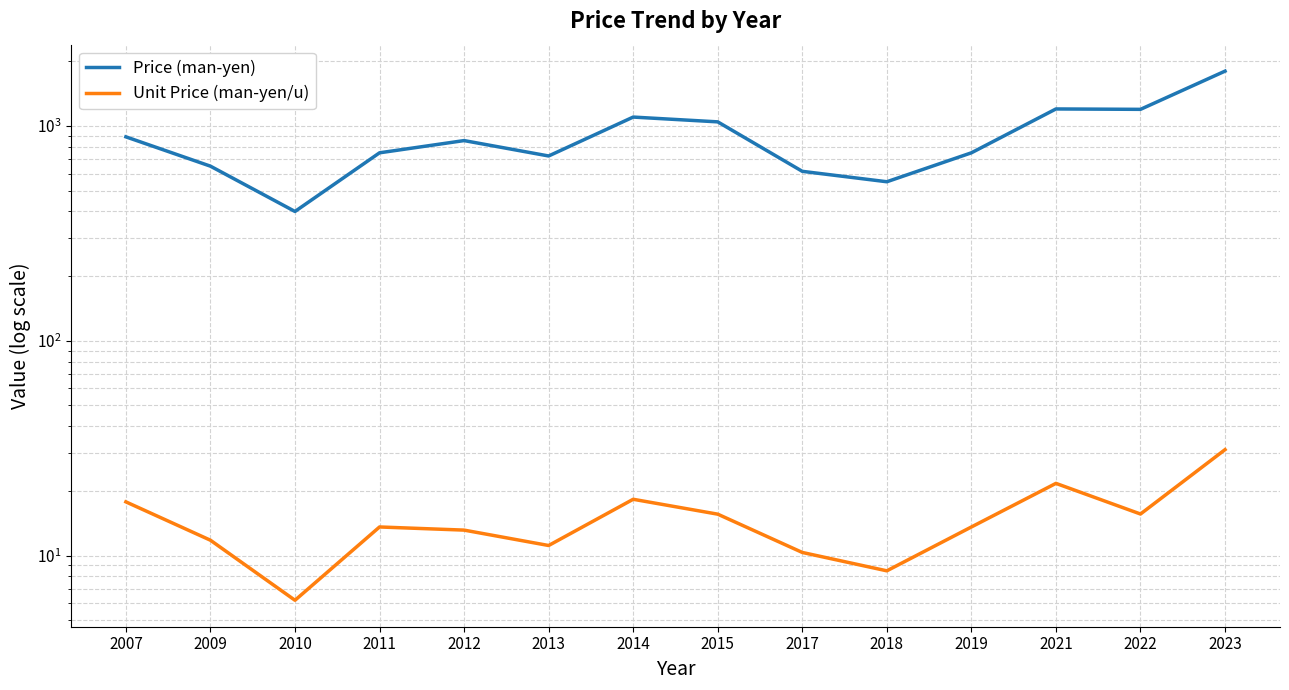

Reading right to left, extract all data points from this chart.

Price (man-yen): 1800.0	1195.0	1200.0	750.0	550.0	615.0	1045.0	1100.0	725.0	855.0	750.0	400.0	650.0	890.0
Unit Price (man-yen/u): 31.1	15.6	21.7	13.6	8.5	10.3	15.6	18.3	11.2	13.2	13.6	6.2	11.8	17.8